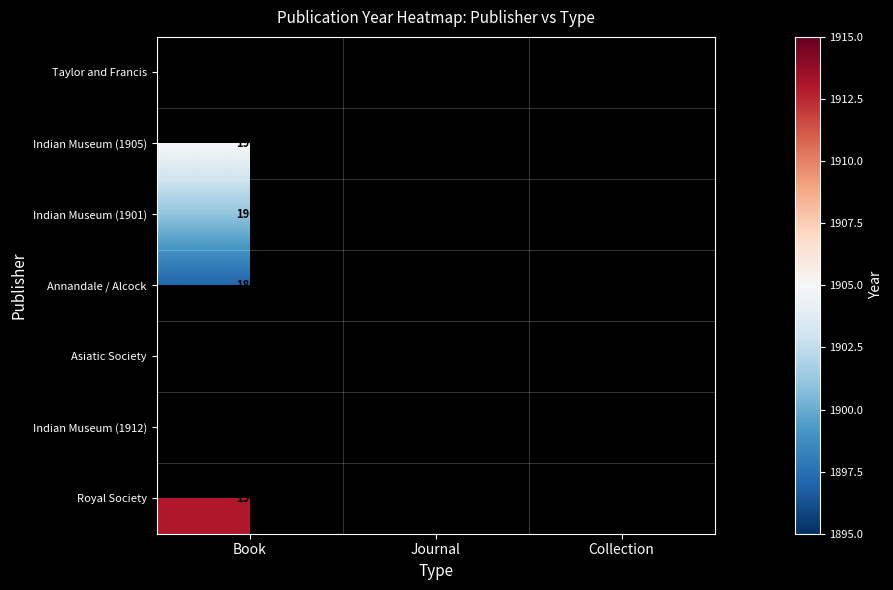

How many series are shown in this chart?

7